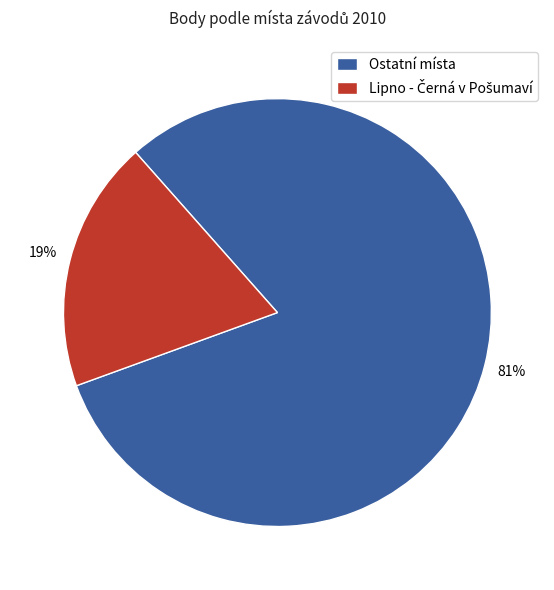

Count the number of slices in the pie.

2